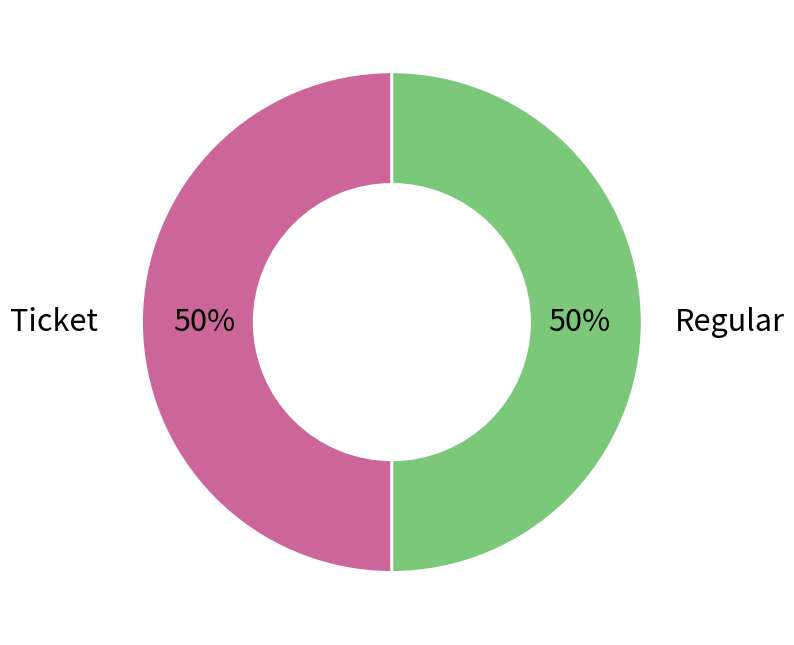

To the nearest percent, what is the average slice percentage?

50%